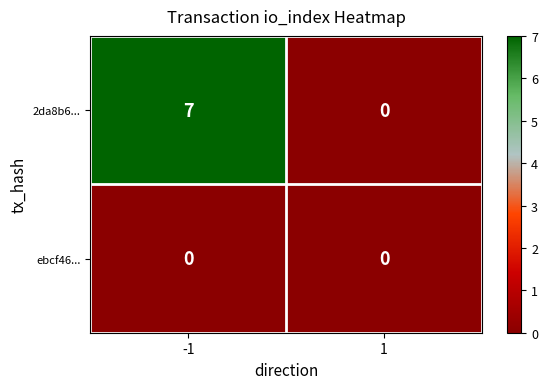

At how many categories does at least one series exceed 1?

1